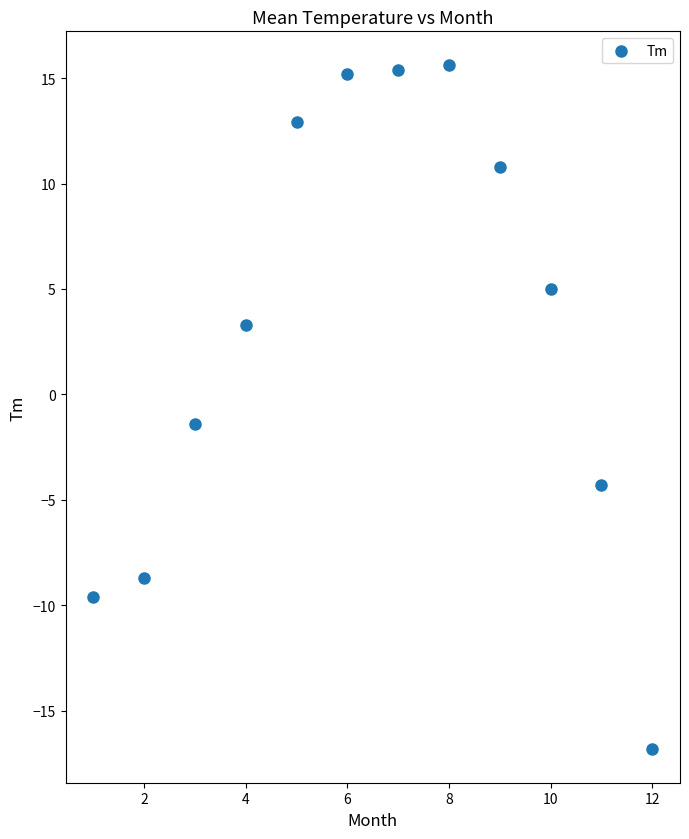

What Y value in the scatter plot is closest to 0?

-1.4